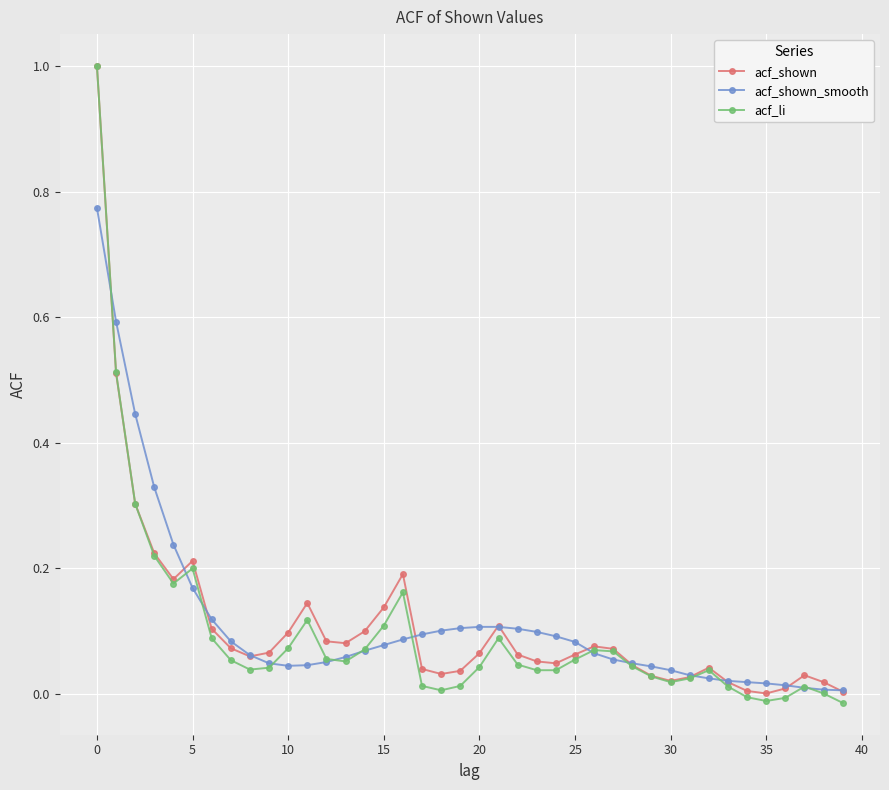

Count the number of data series in this chart.

3